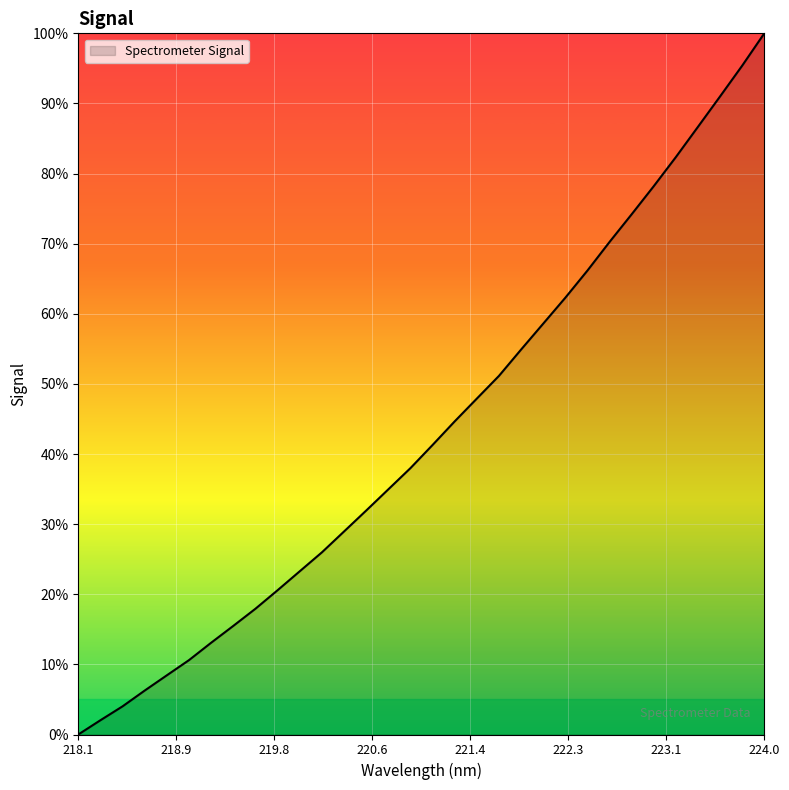

What is the greatest value displayed?

100.0